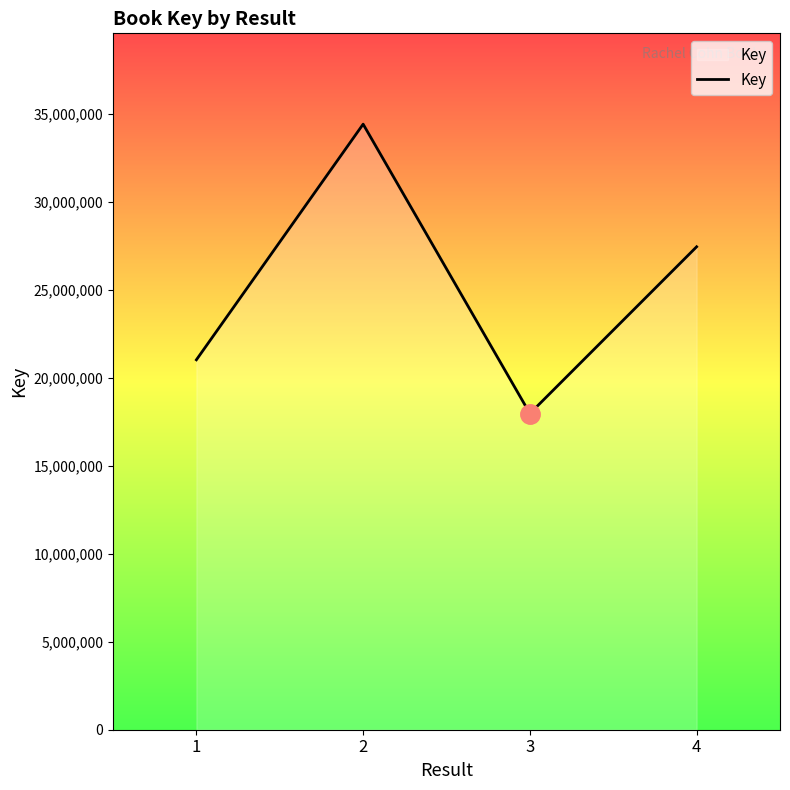

What is the maximum value shown in the chart?

34395219